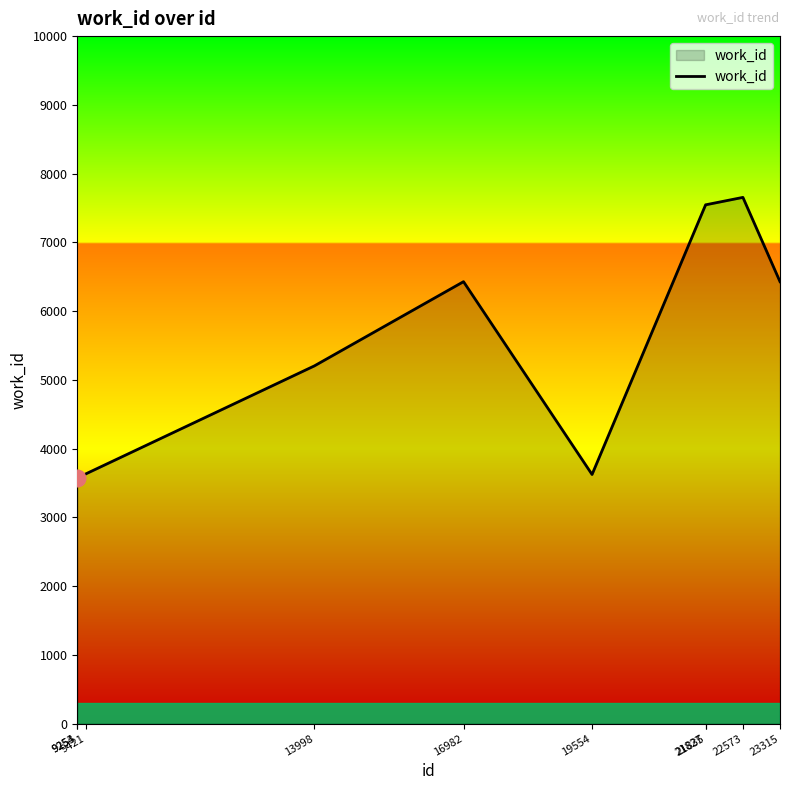

What is the smallest value displayed?

3568